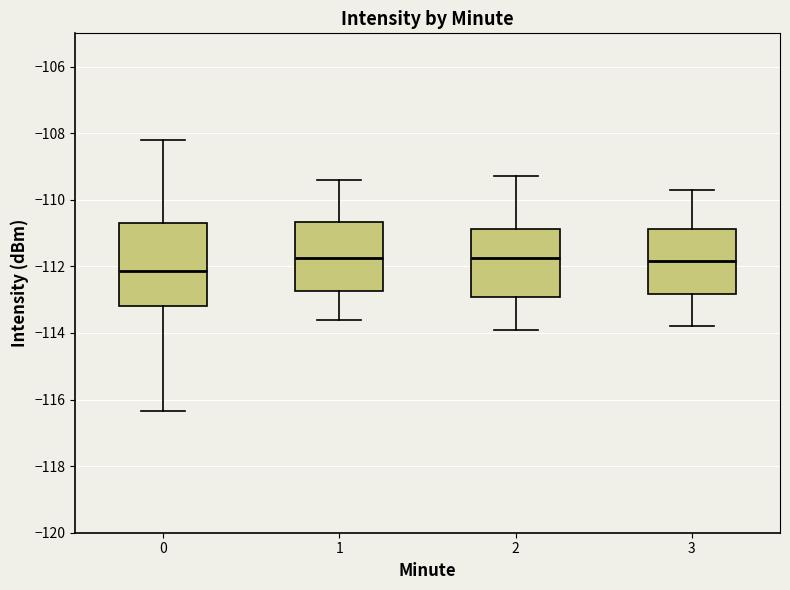

Reading left to right, transcribe this box plot: for each box, give where its median line is, the range the box spans, and where its two whiskers end, as read against the y-axis. The values are not printed on the chart, so give them approximately, as read against the axis.

0: median -112.2, box -113.2 to -110.8, whiskers -116.4 to -108.2
1: median -111.8, box -112.8 to -110.6, whiskers -113.6 to -109.4
2: median -111.8, box -113.0 to -110.8, whiskers -113.8 to -109.2
3: median -111.8, box -112.8 to -110.8, whiskers -113.8 to -109.6